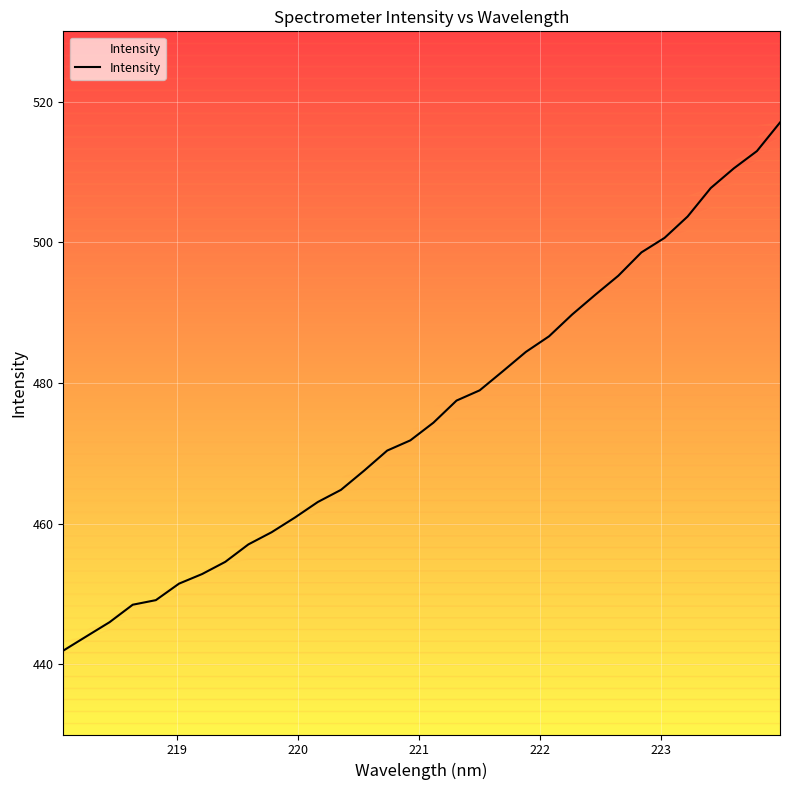

What is the maximum value for Intensity?

517.0